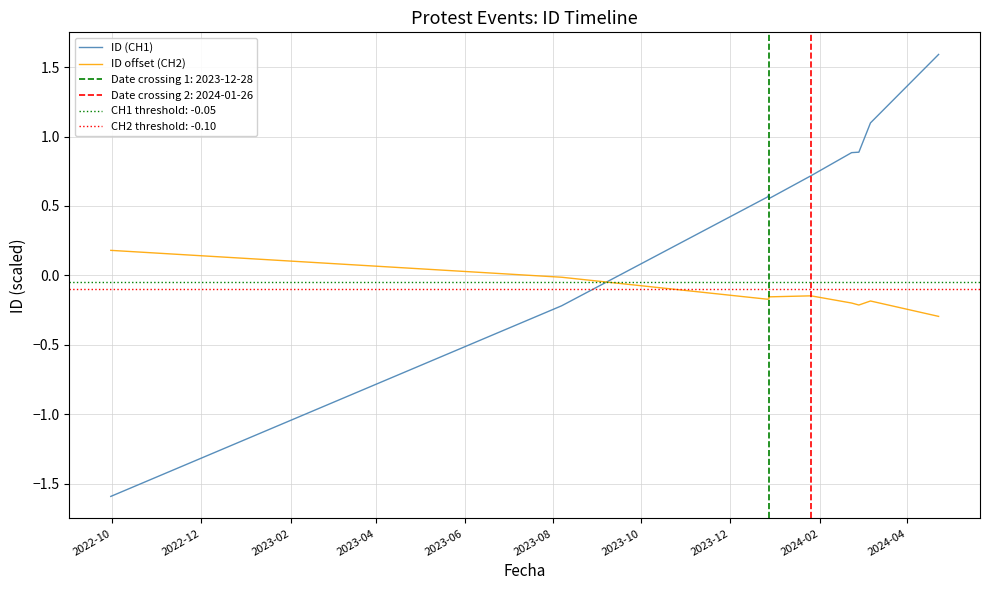

The value of ID offset (CH2) at 10 is -0.5. True or false?

False